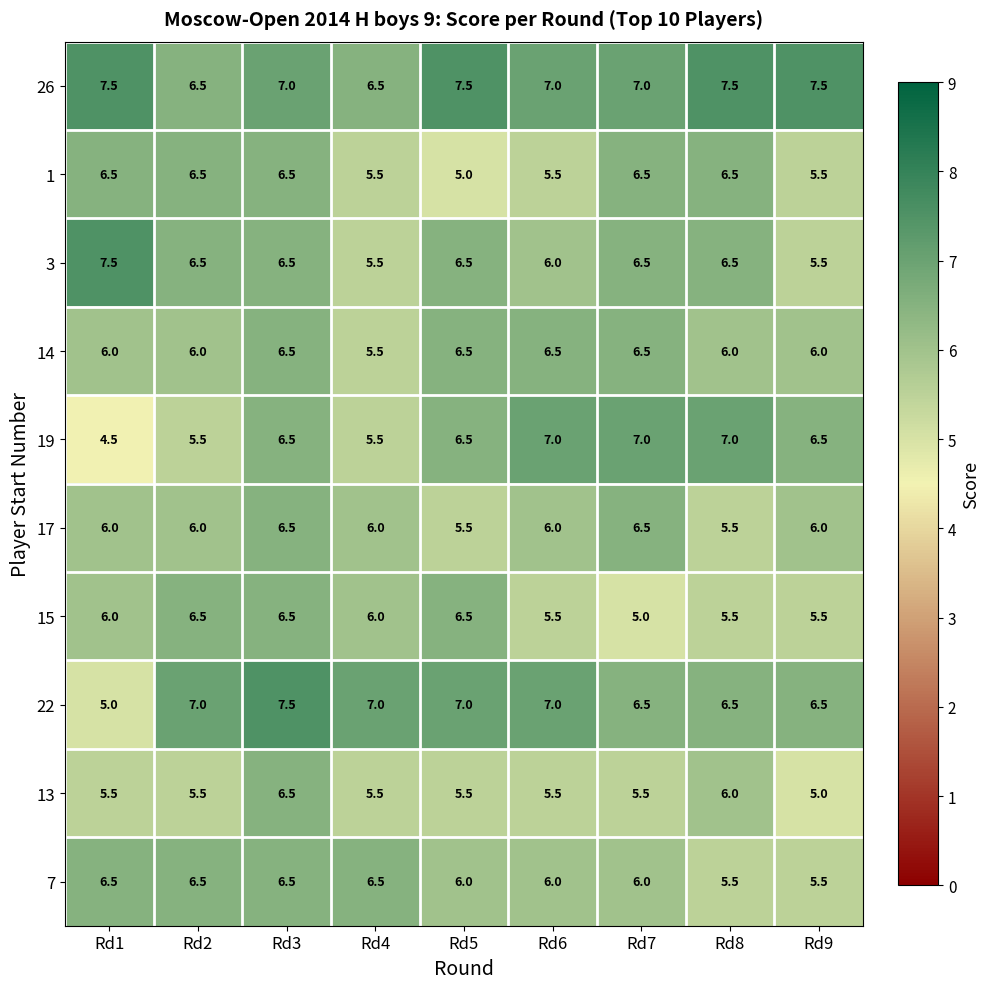

What is the difference between the 13 values at Rd9 and Rd4?

0.5